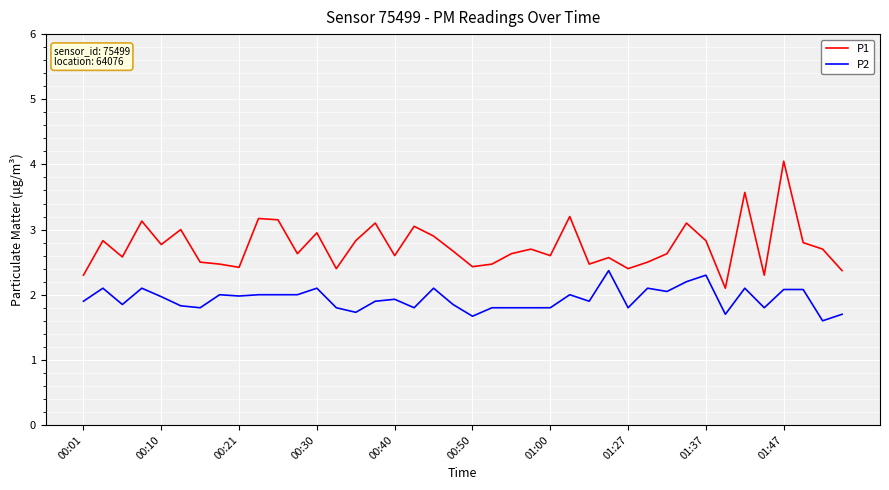

What is the minimum value shown in the chart?

1.6